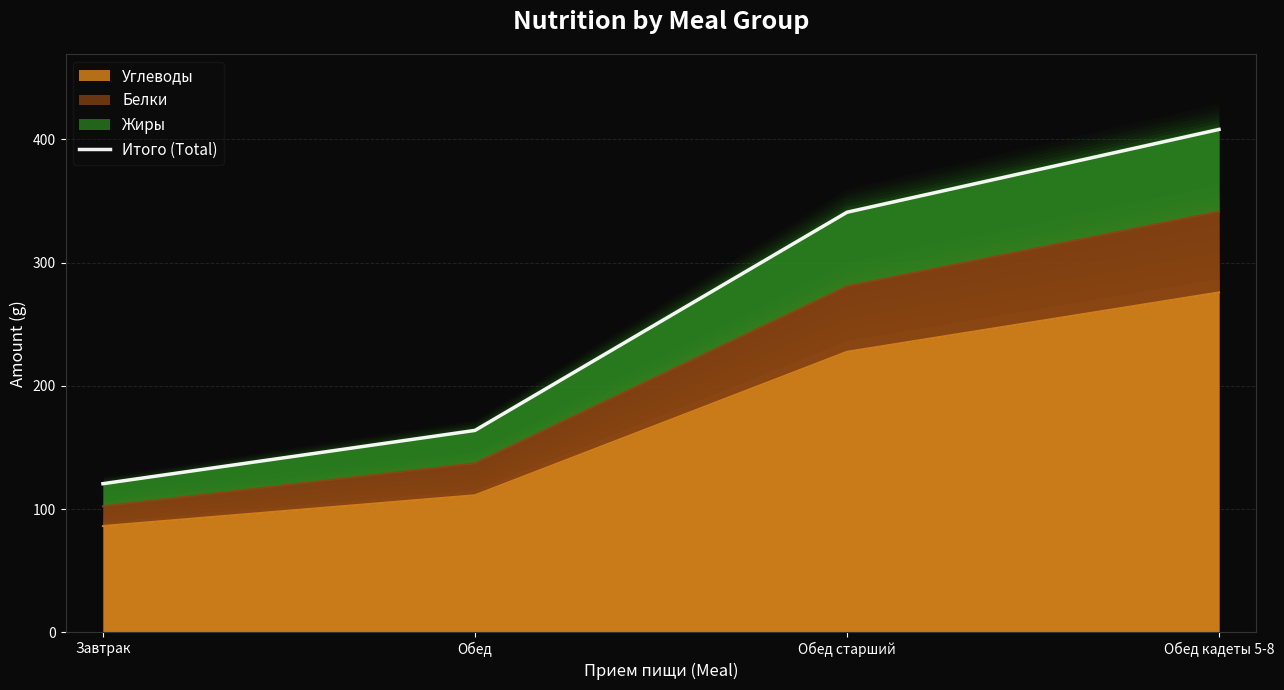

Rank the categories by value from lowest to highest.

Завтрак, Обед, Обед старший, Обед кадеты 5-8